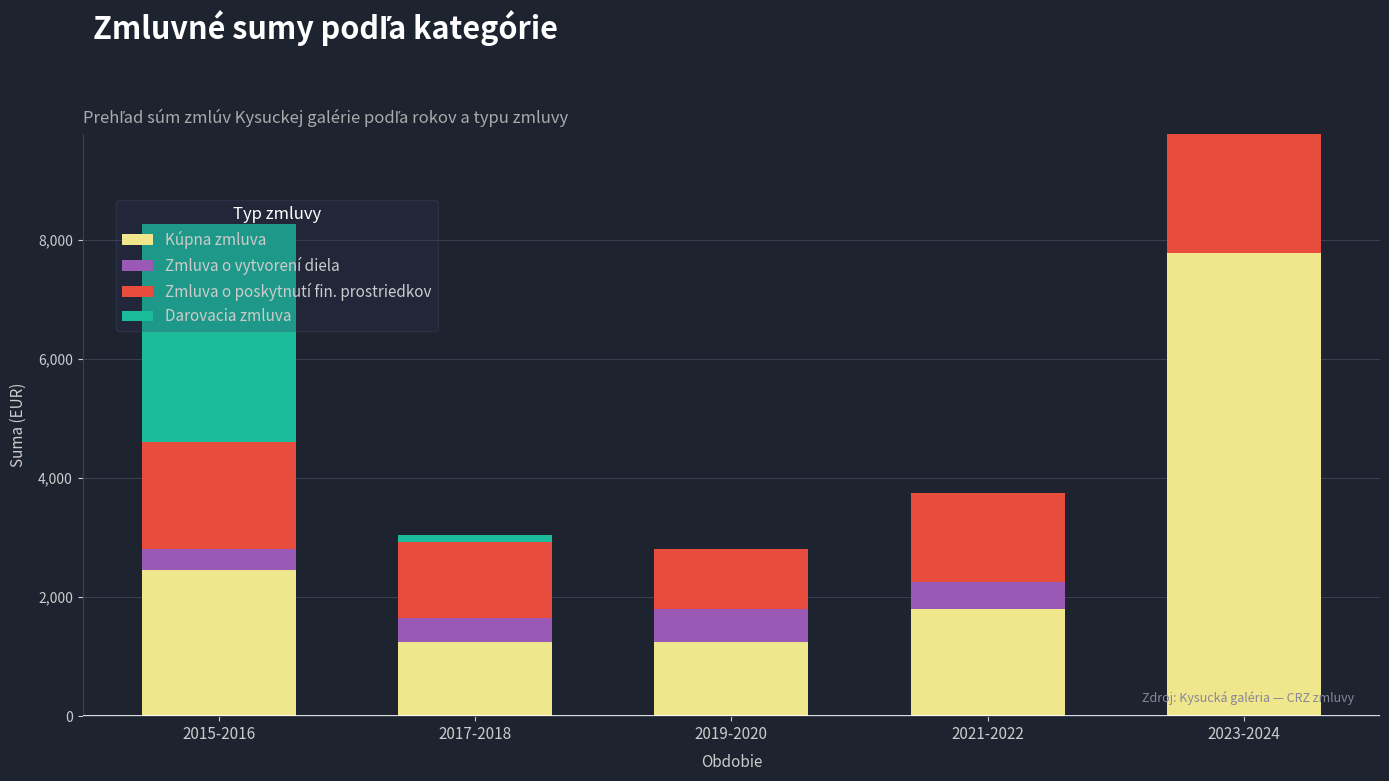

Are the bars grouped side by side (vs. stacked)?

No